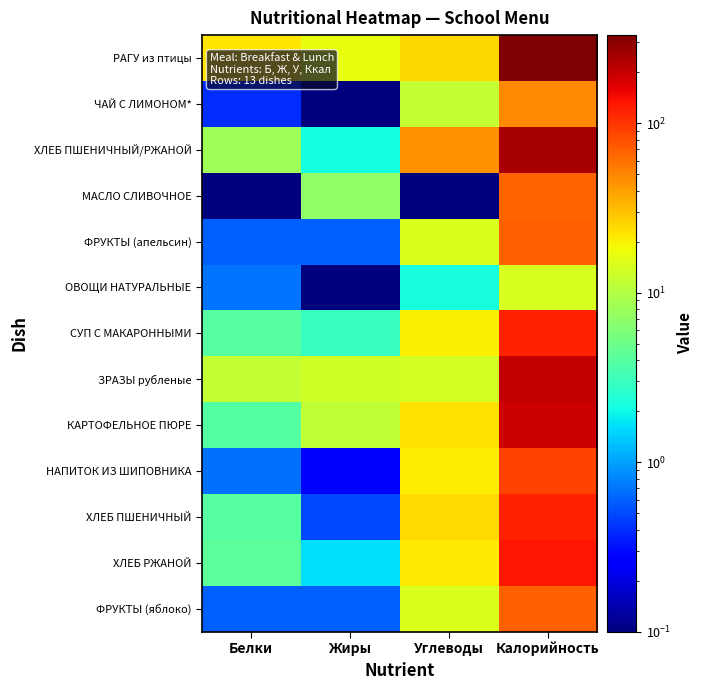

What is the total value across all series at Калорийность?

1692.7